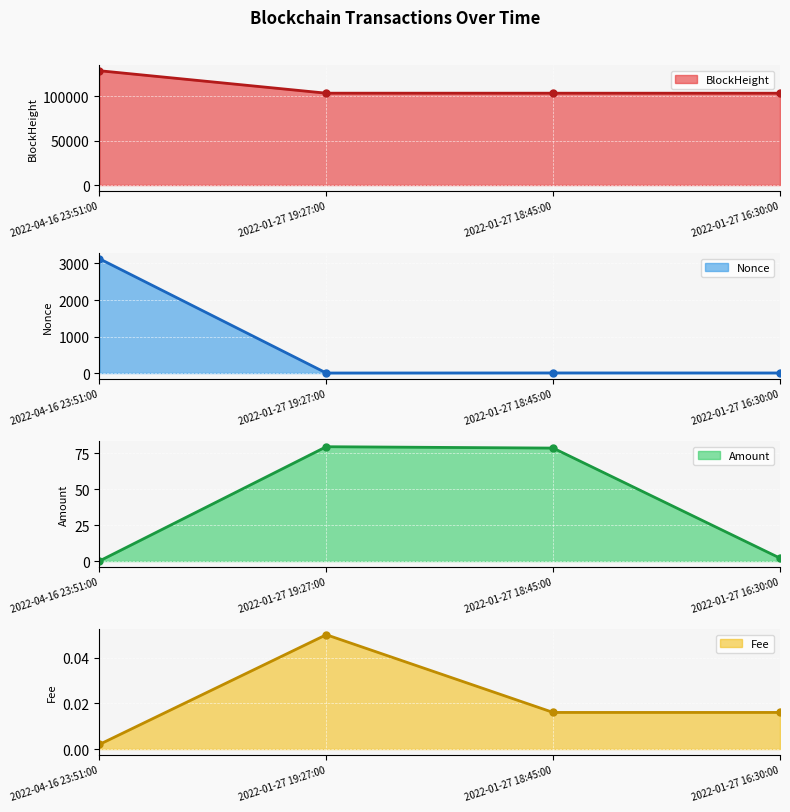

What is the maximum value for BlockHeight?

128725